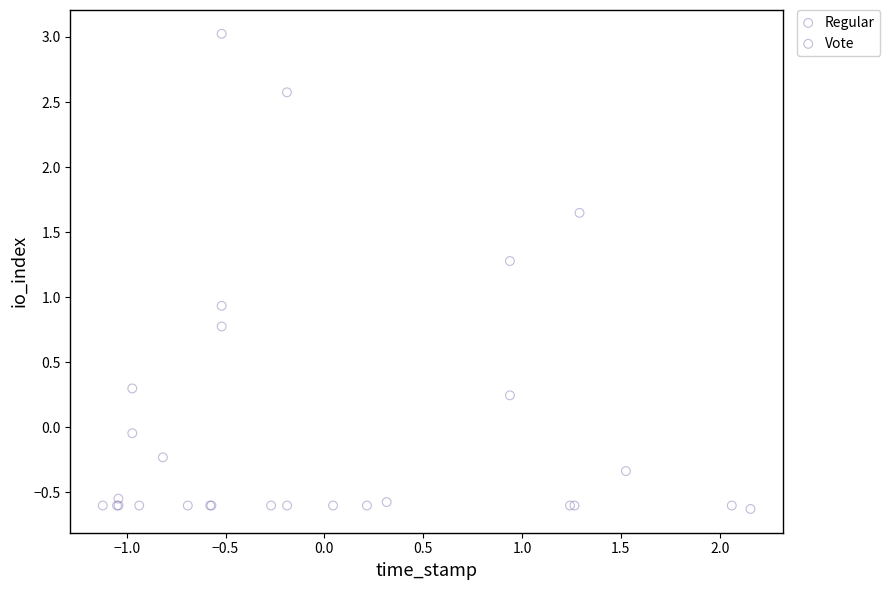

Which series reaches the maximum Y coordinate?

Regular